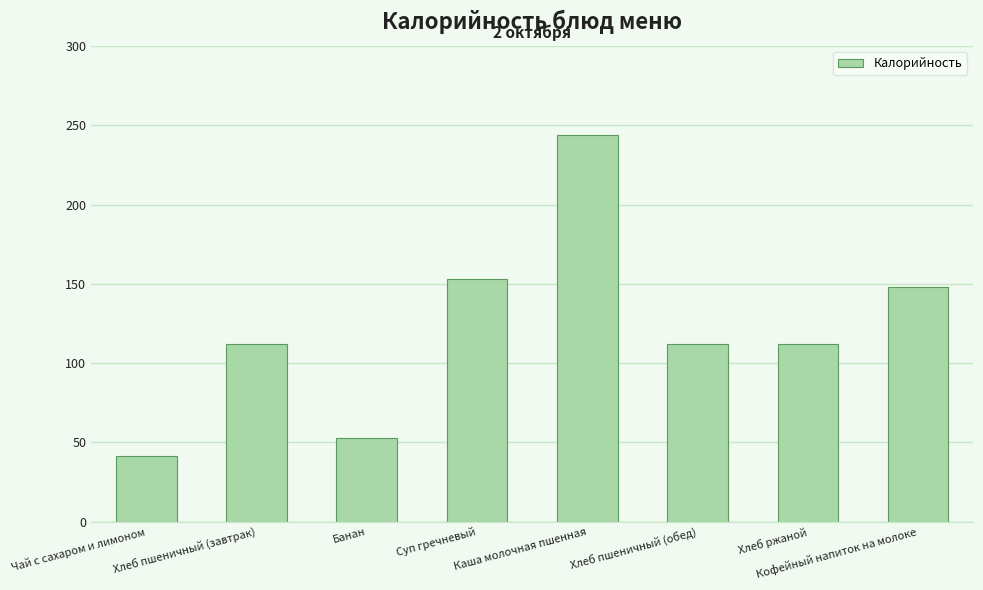

Reading left to right, what are all the values shown in this chart?

Чай с сахаром и лимоном=41.6	Хлеб пшеничный (завтрак)=112.0	Банан=53.0	Суп гречневый=153.0	Каша молочная пшенная=244.0	Хлеб пшеничный (обед)=112.0	Хлеб ржаной=112.0	Кофейный напиток на молоке=148.0